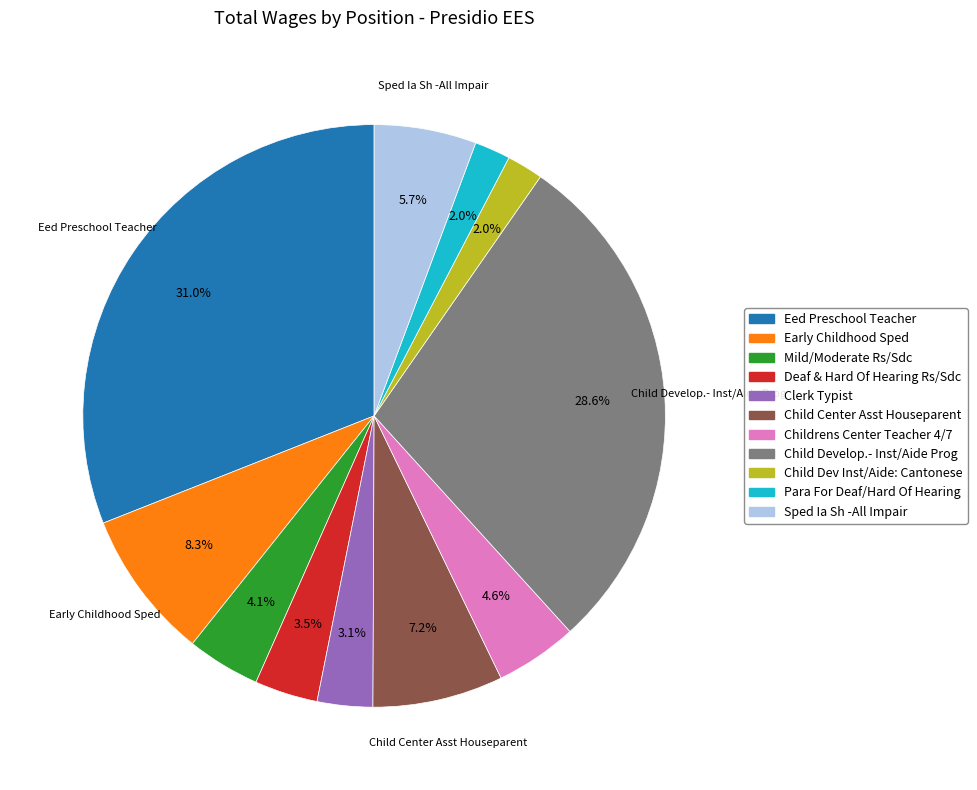

How many slices are in this pie chart?

11